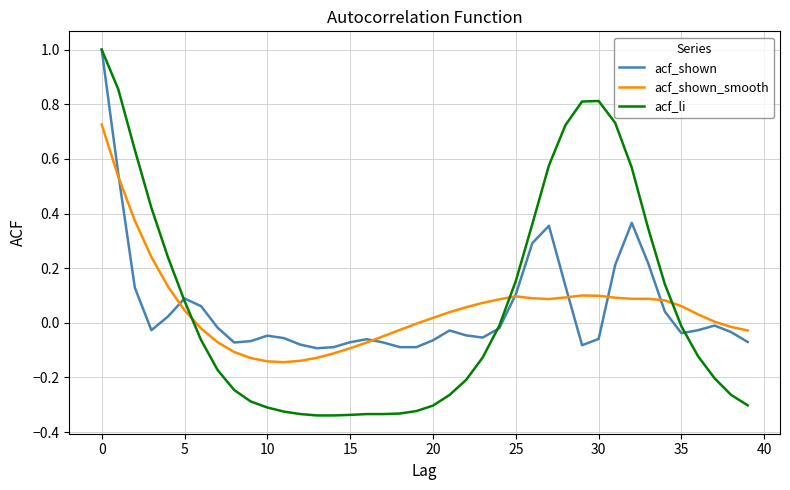

Which series has the widest spread of values?

acf_li